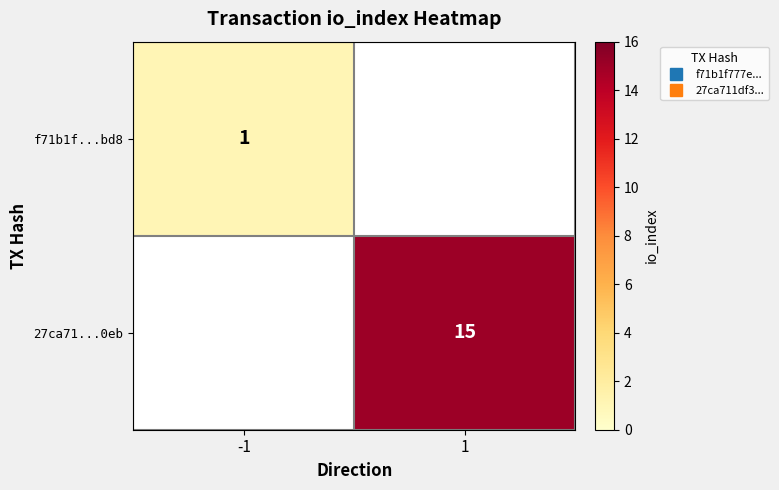

At which label does f71b1f...bd8 reach its minimum?

-1